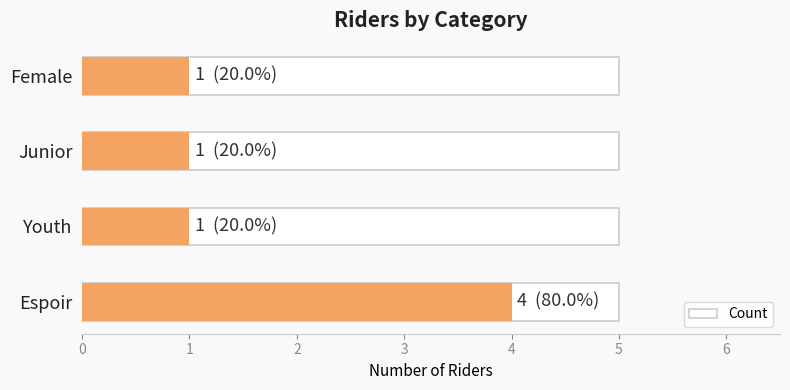

Reading left to right, transcribe all the data shown in this chart.

4	1	1	1